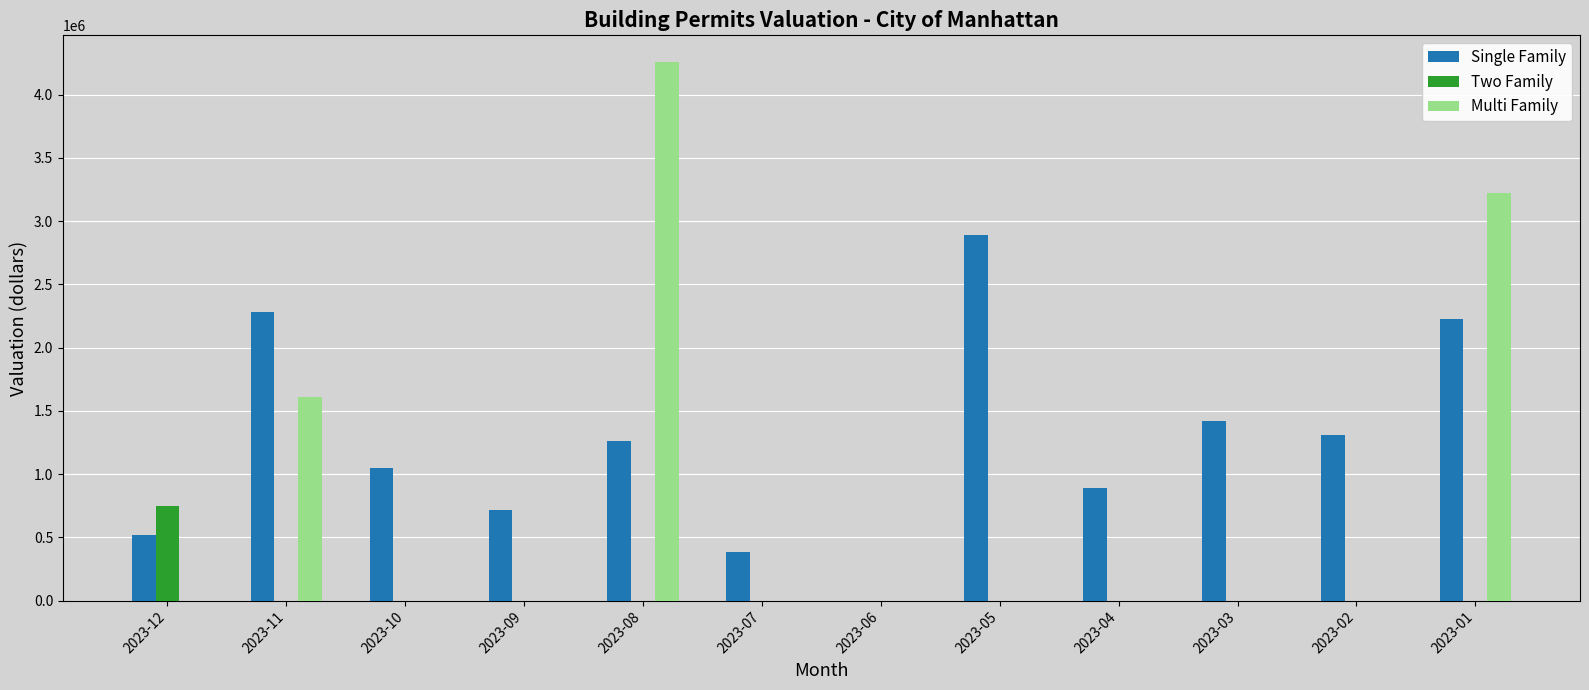

Which series has the largest total across all categories?

Single Family